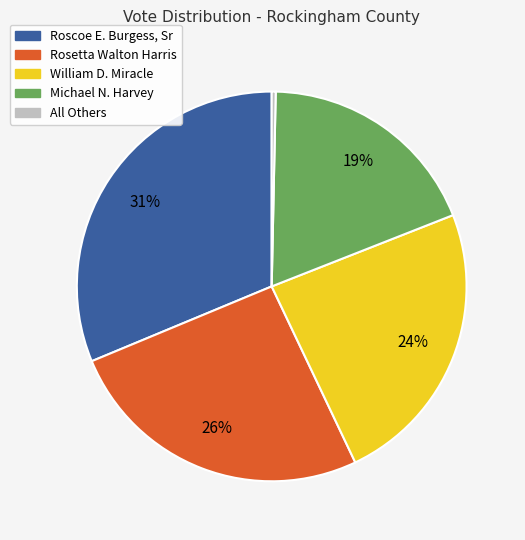

What percentage is the Roscoe E. Burgess, Sr slice, to the nearest percent?

31%